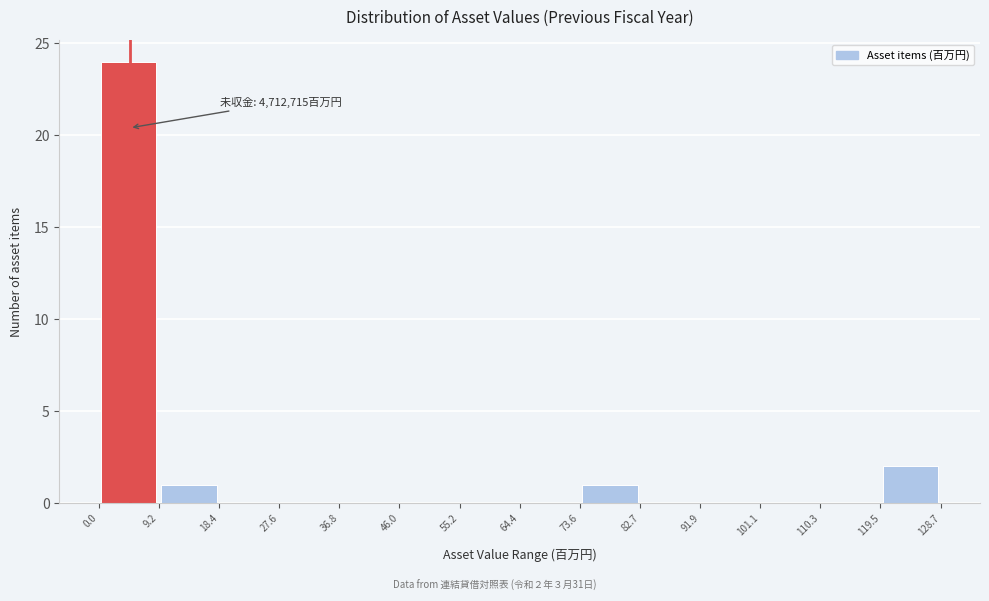

Which range on the x-axis has the tallest bar?

0.0 to 9.2